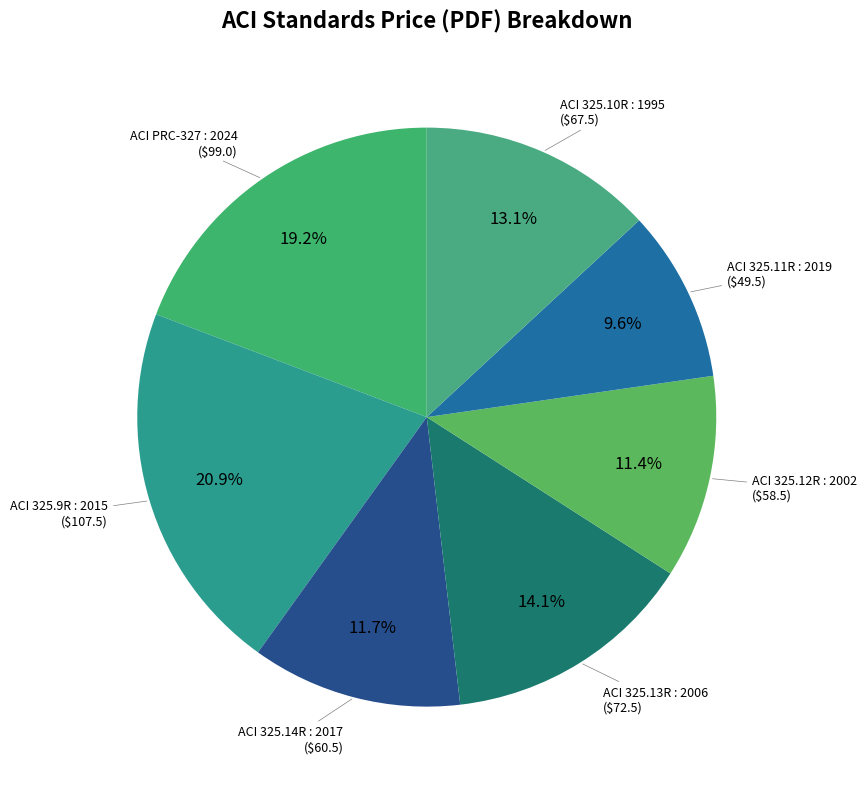

Which slice is the largest?

ACI 325.9R : 2015